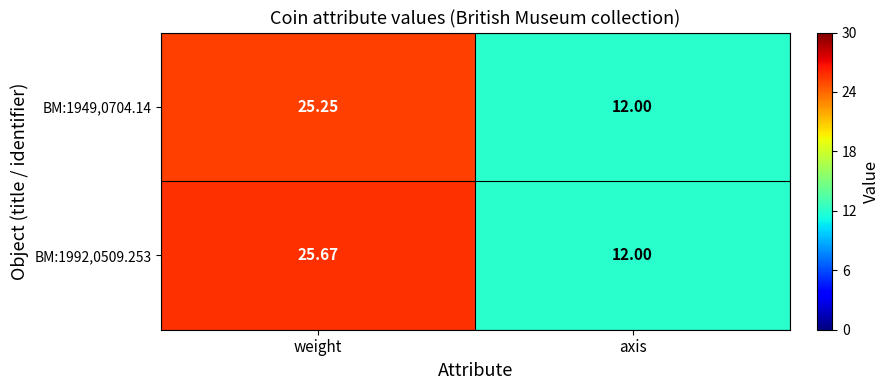

At which category is the sum across all series the highest?

weight